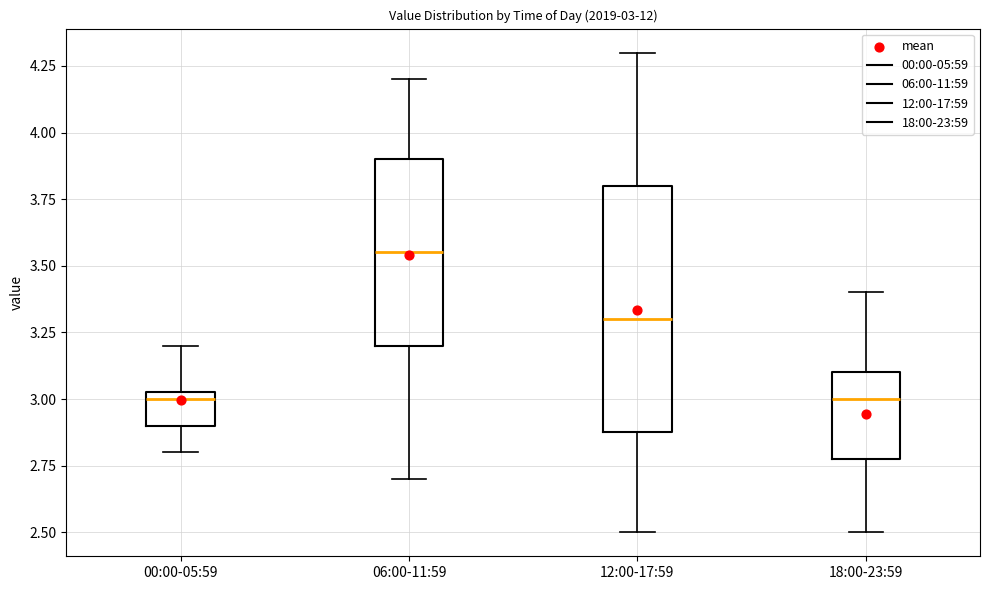

Which box is the tallest, from its lower edge to its upper edge?

12:00-17:59